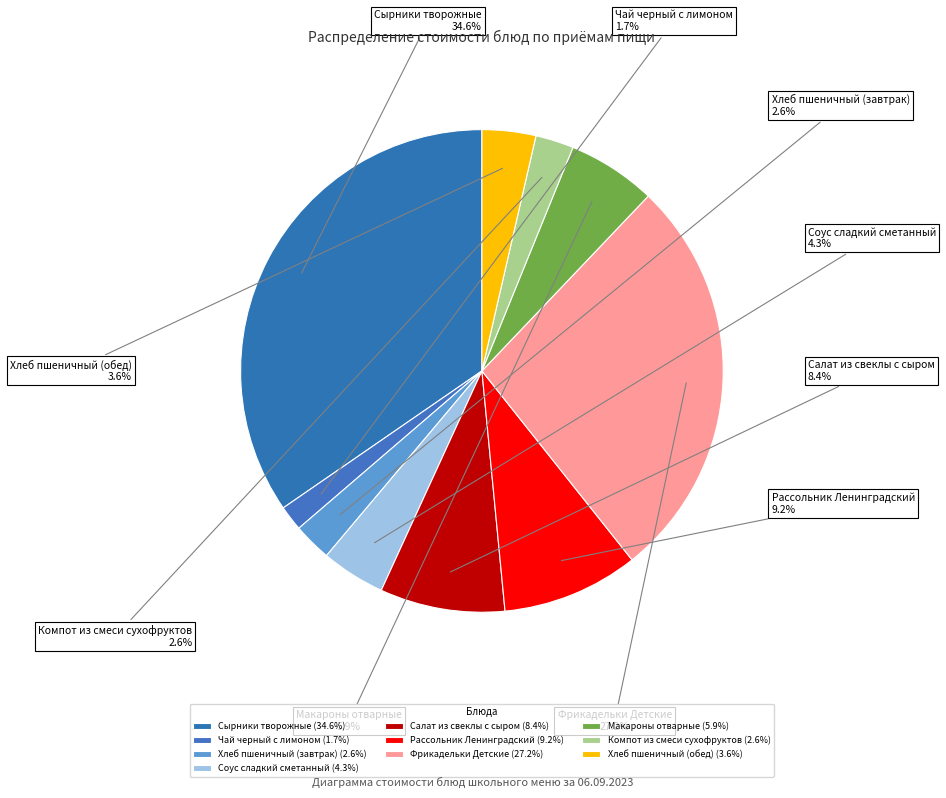

Which has a higher value, Фрикадельки Детские or Хлеб пшеничный (обед)?

Фрикадельки Детские